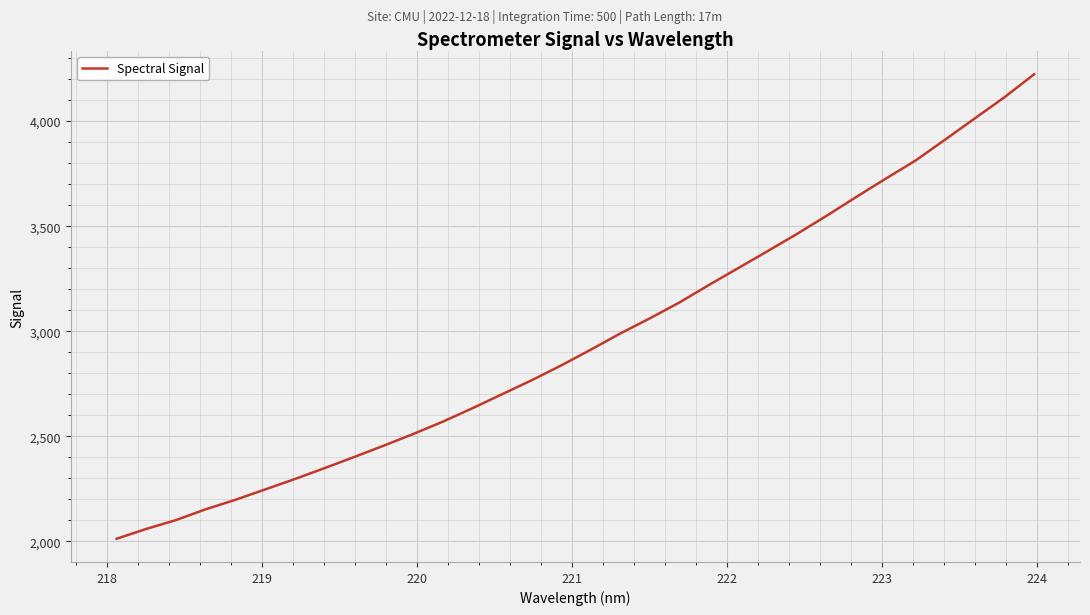

How many distinct data groups are displayed?

1